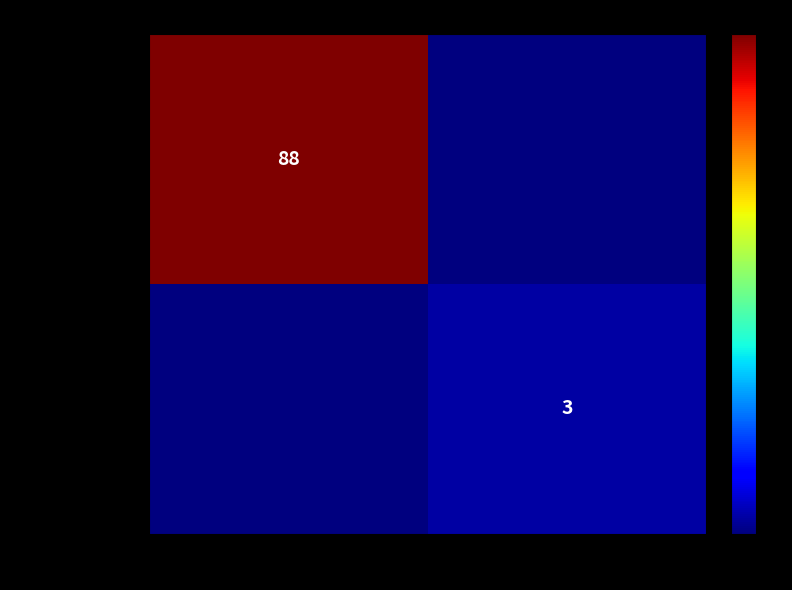

True or false: bcbc21e1ca65… has a value of 3 at 1.

True